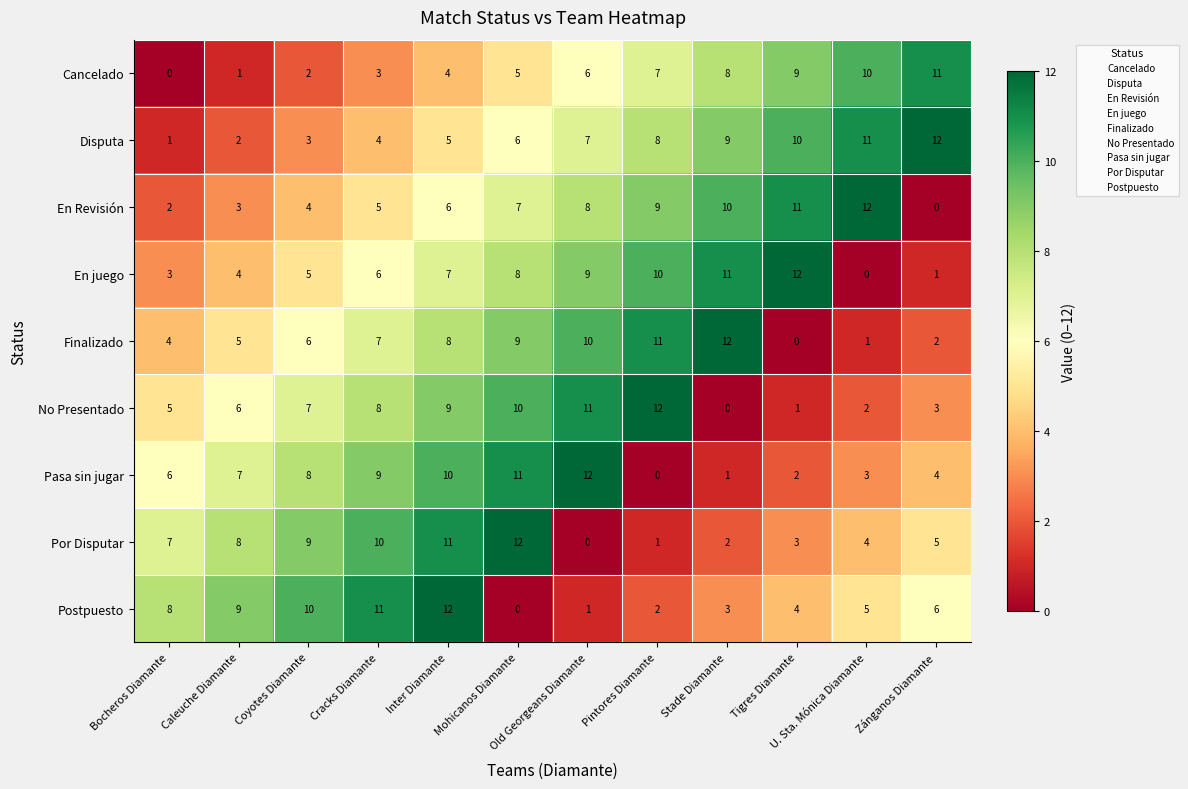

Is it true that Cancelado equals 3 at Tigres Diamante?

False